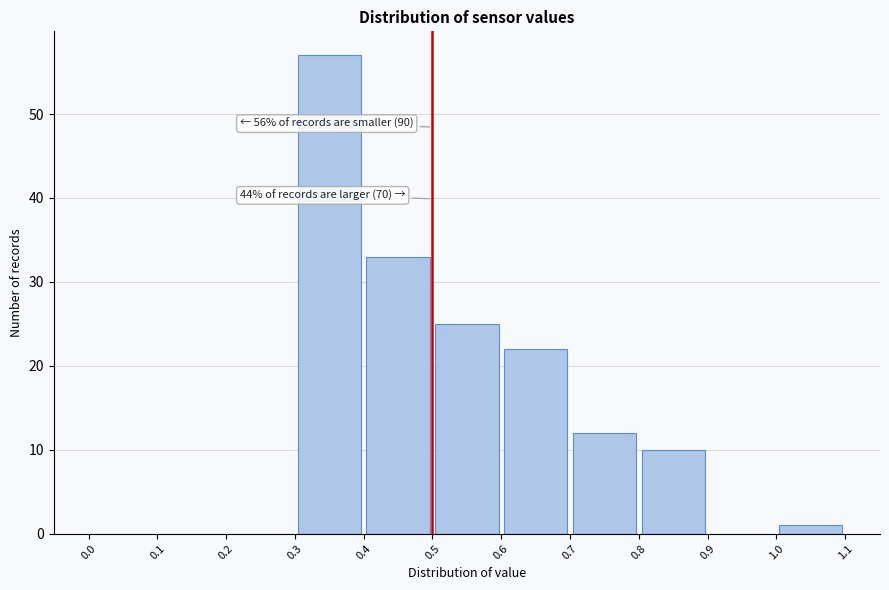

Which range on the x-axis has the tallest bar?

0.3 to 0.4